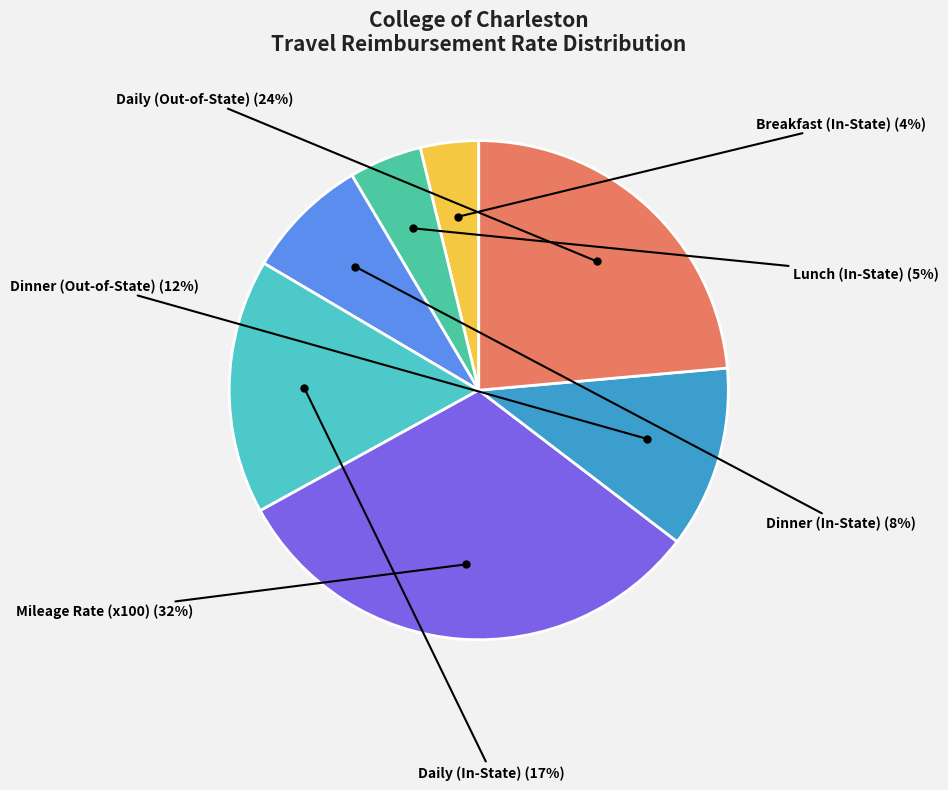

Which slice is the smallest?

Breakfast (In-State)